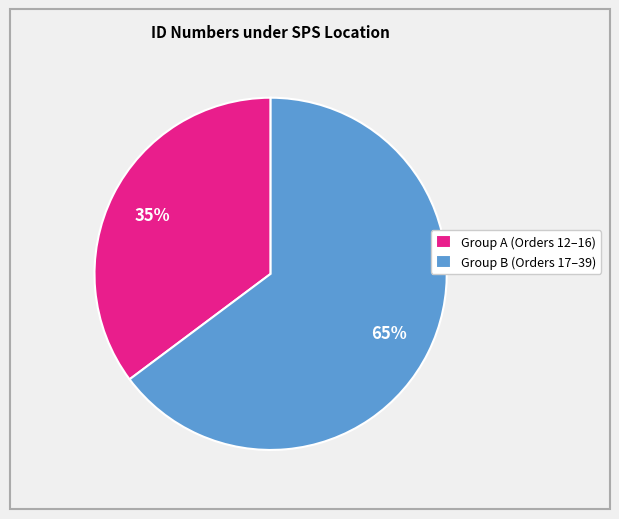

Combined, do Group A (Orders 12–16) and Group B (Orders 17–39) account for over 50%?

Yes